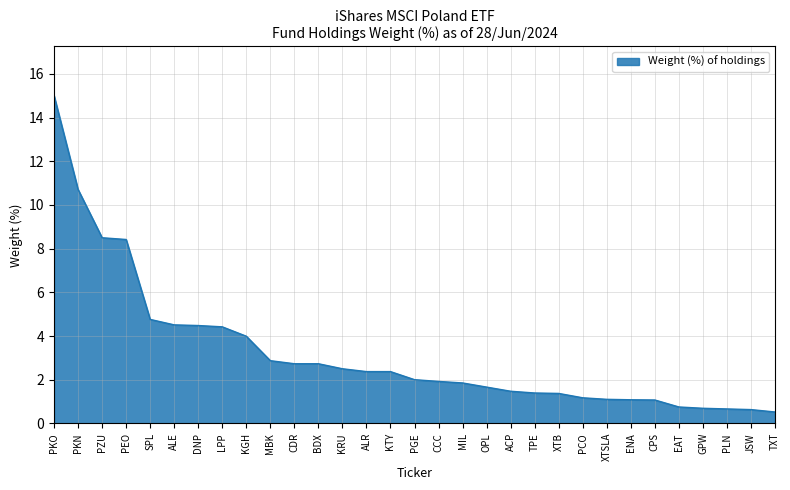

What is the difference between the maximum and minimum values?

14.5